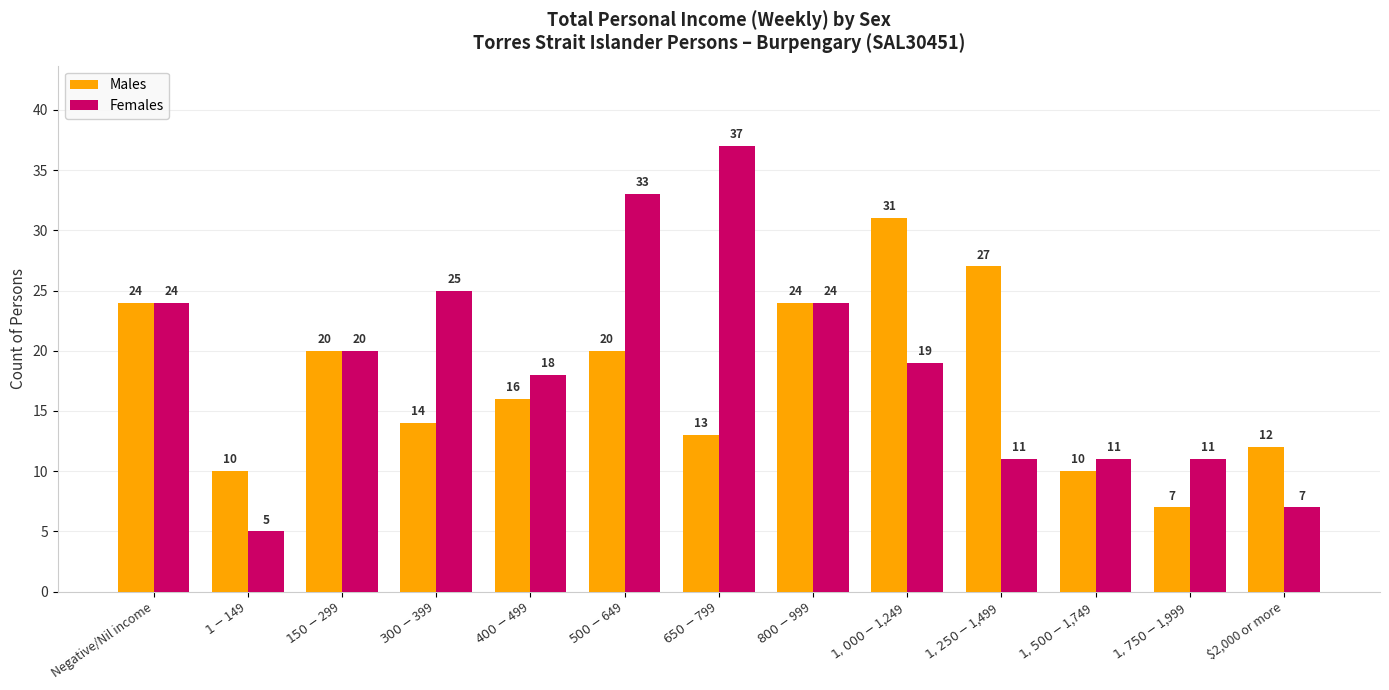

What is the difference between the Males values at $500-$649 and $800-$999?

4